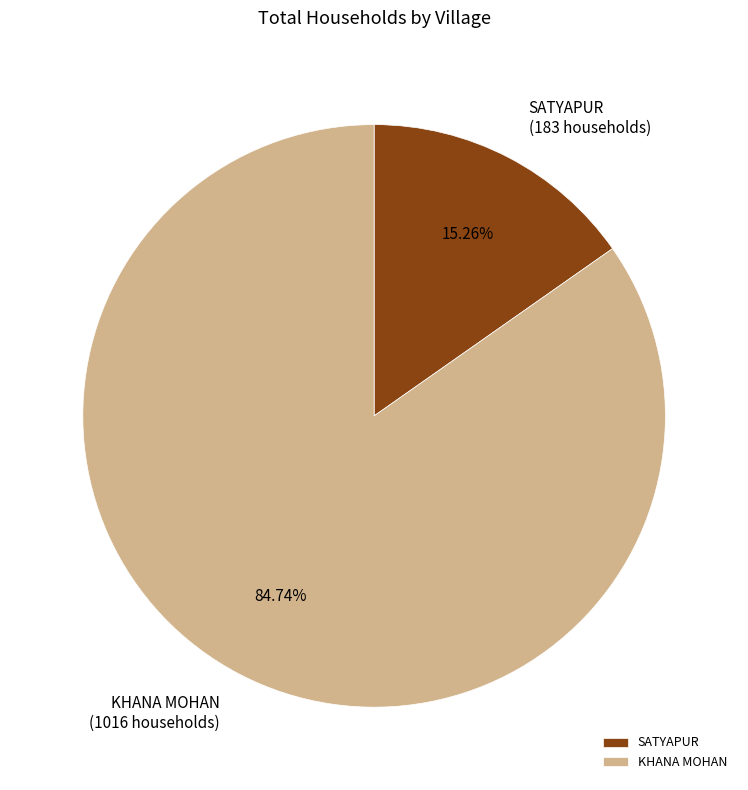

To the nearest percent, what is the average slice percentage?

50%